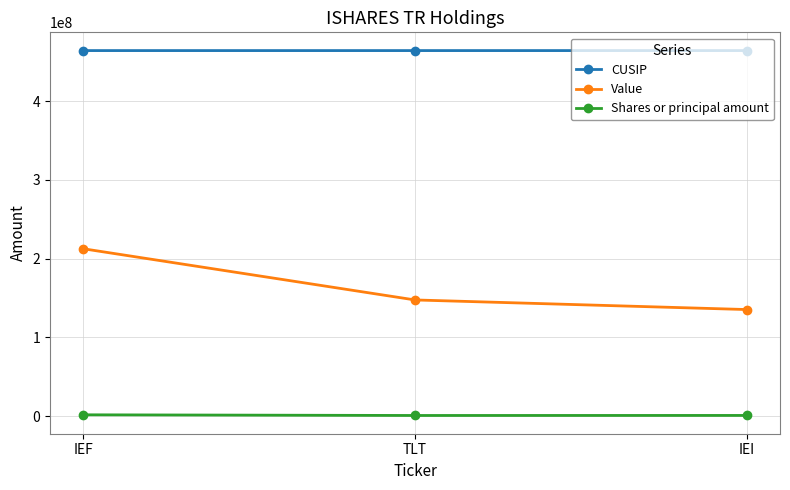

How many data points does each series have?

3